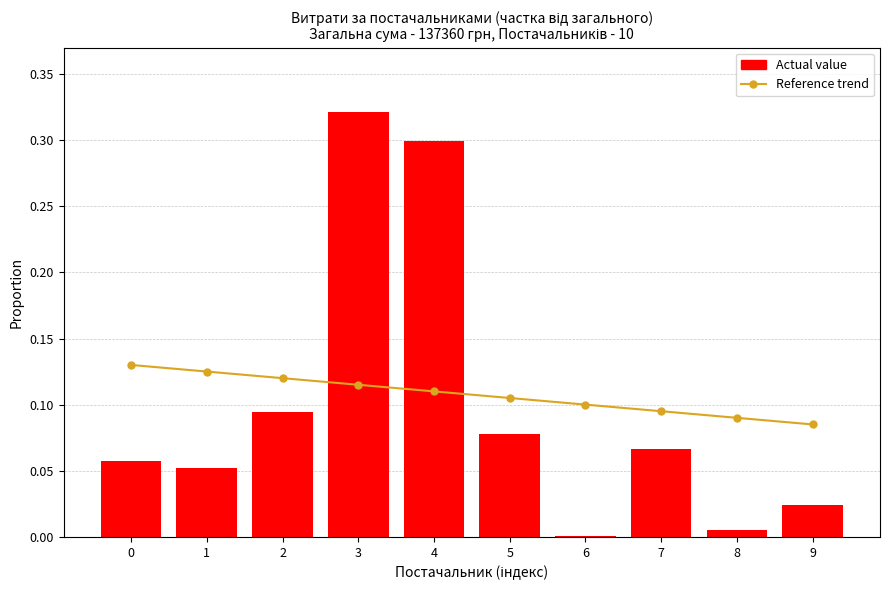

At 9, list the series in order from smallest to largest.

Actual value, Reference trend